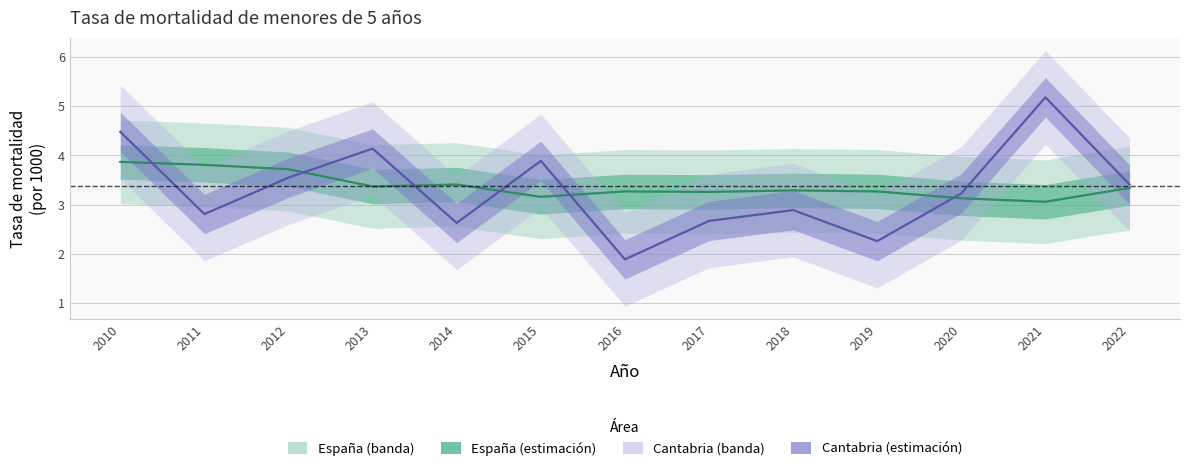

Where is the first local minimum for Cantabria?

2011